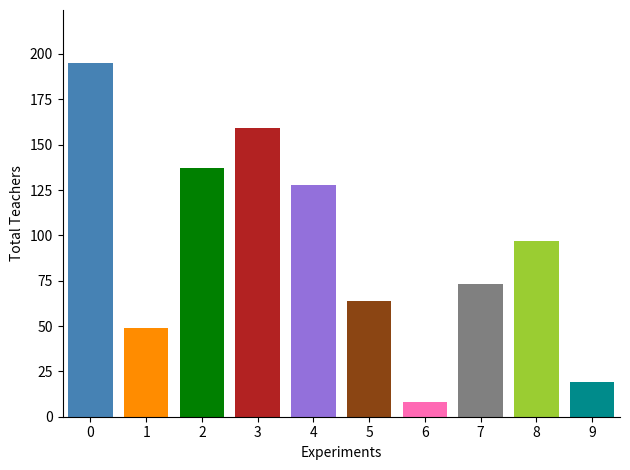

How many bars are there in total?

10